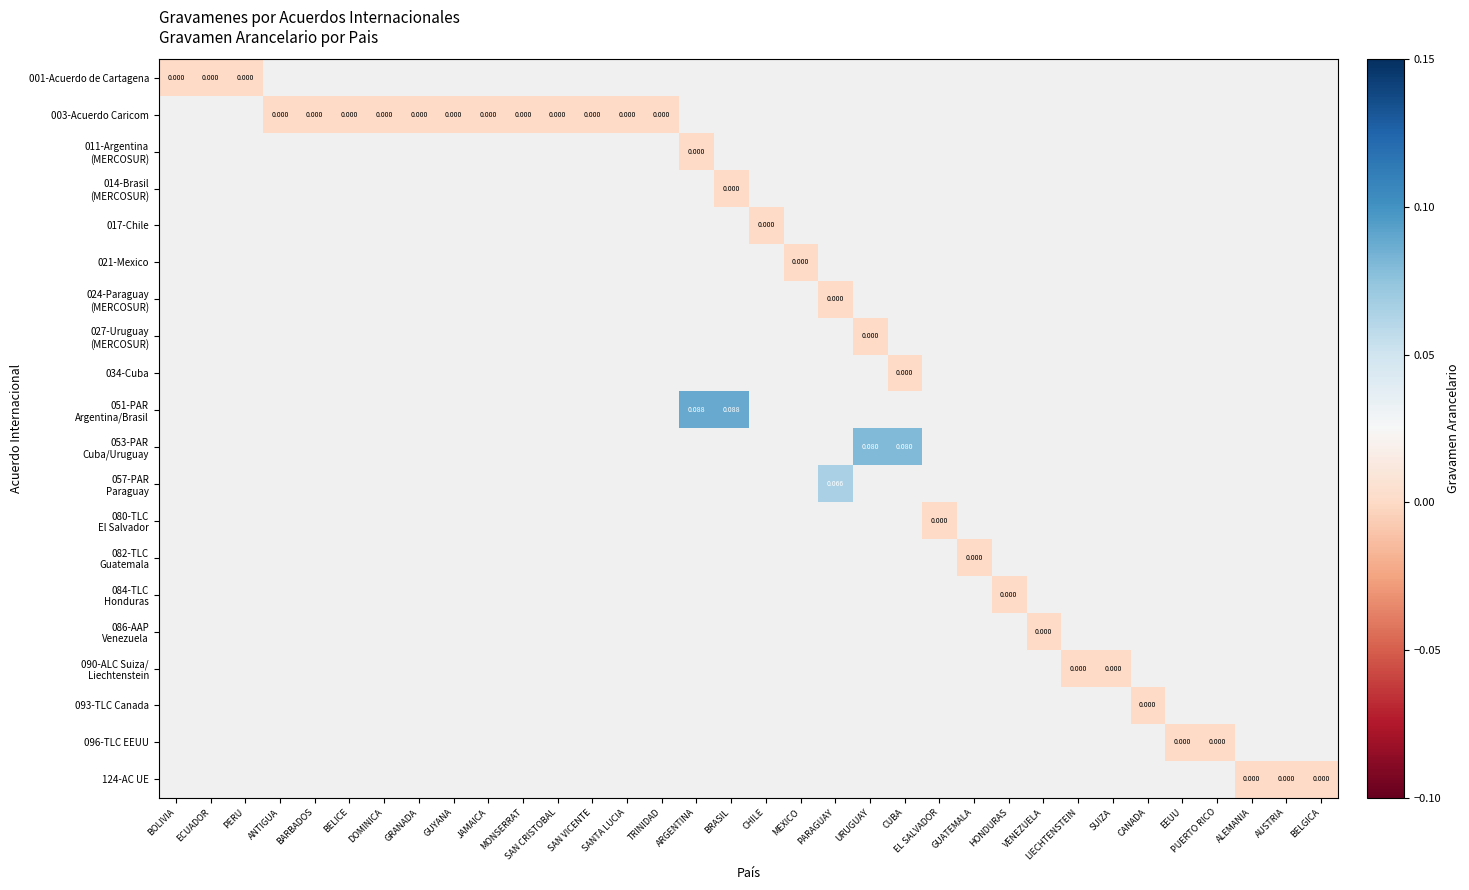

Count the number of categories in the chart.

34